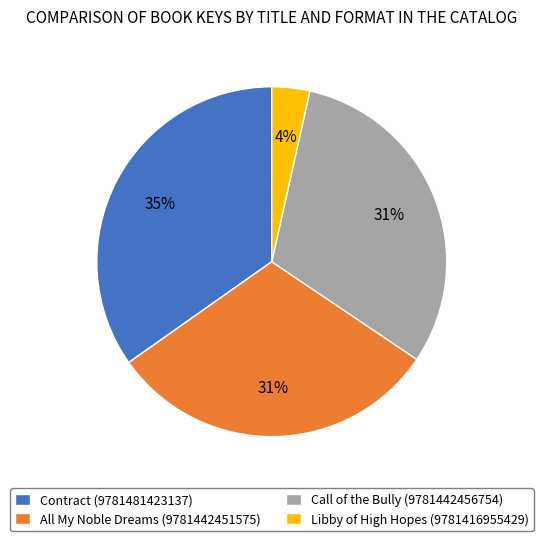

Which category has the smallest portion of the pie?

Libby of High Hopes (9781416955429)